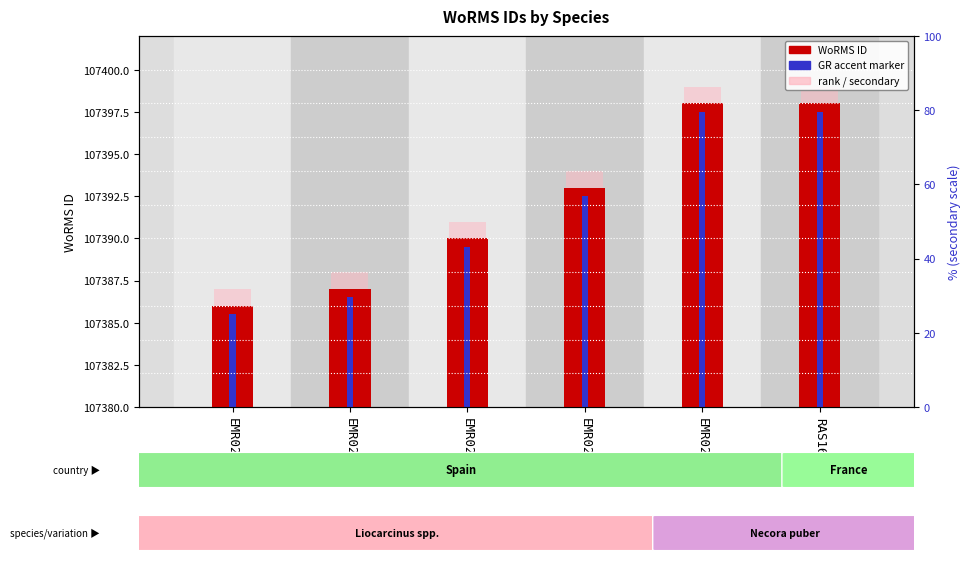

What position from the left is RAS16?

6